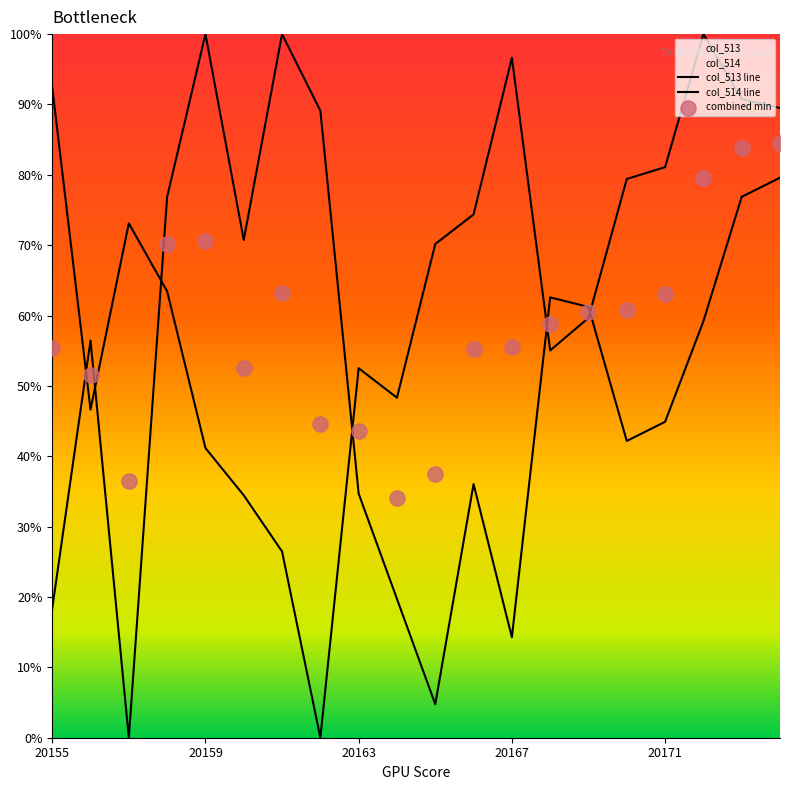

Which series has the largest Y range (max minus min)?

col_513